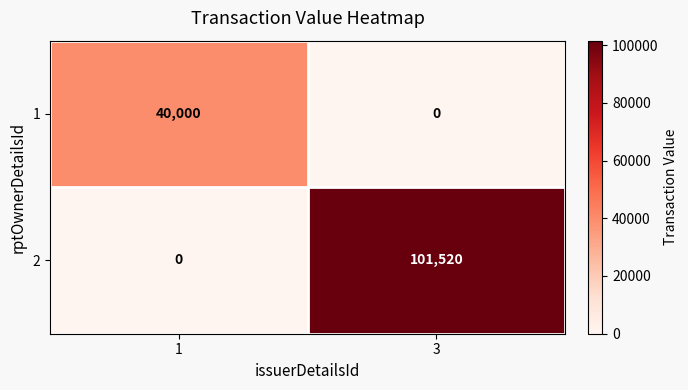

What is the total value across all series at 1?

40000